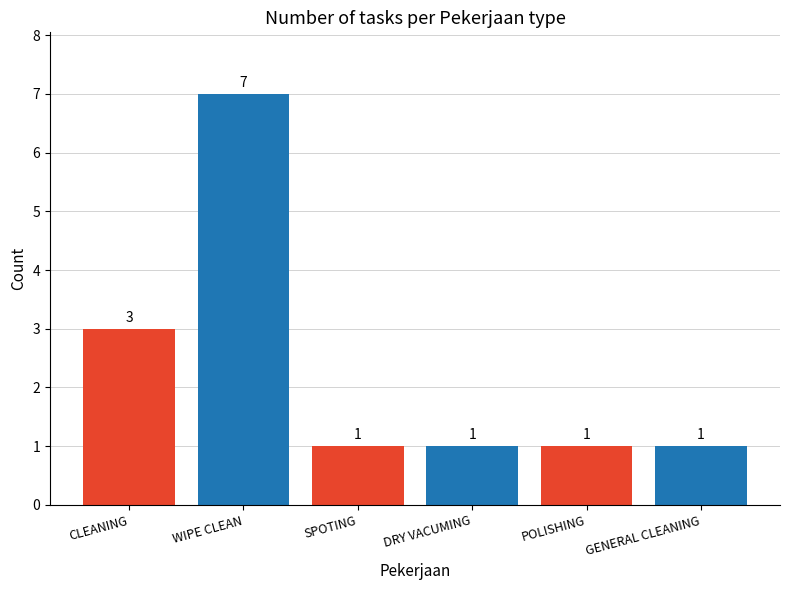

The value at GENERAL CLEANING is 1. True or false?

True